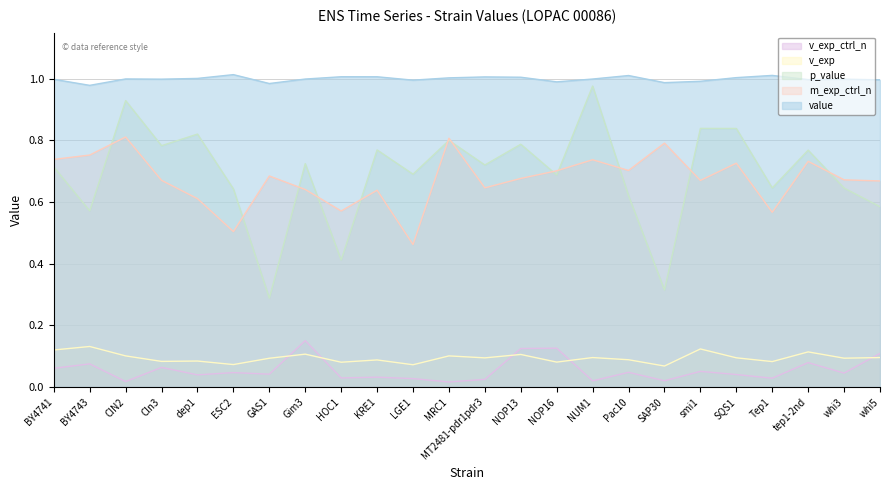

What position from the left is whi3?

23